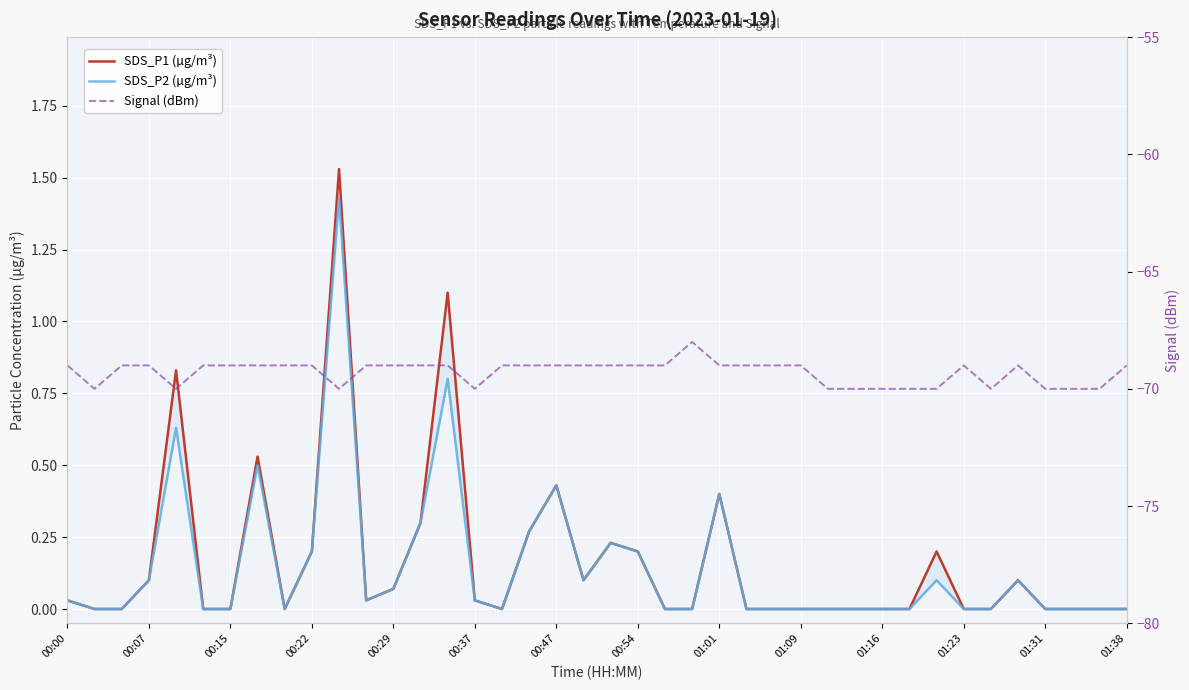

What is the maximum value for SDS_P1 (µg/m³)?

1.5